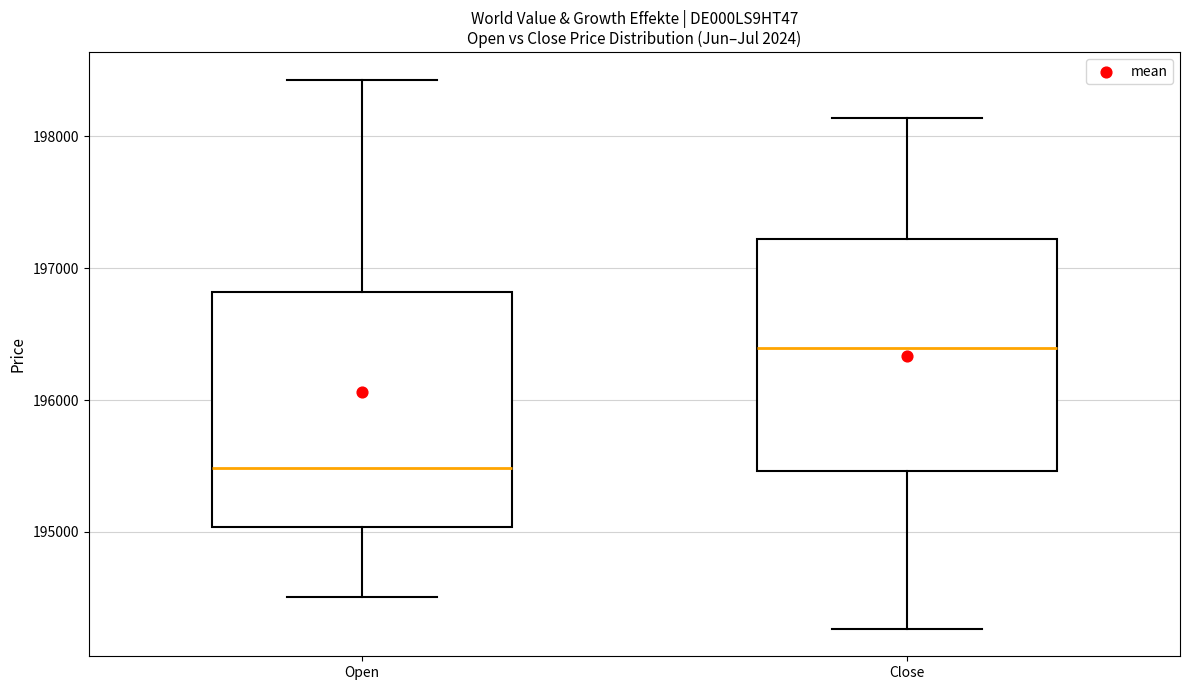

Reading left to right, read every box against the y-axis: the position of its median line, the range the box covers, and the ends of its whiskers. The values are not printed on the chart, so give them approximately, as read against the axis.

Open: median 195500, box 195000 to 196800, whiskers 194500 to 198400
Close: median 196400, box 195500 to 197200, whiskers 194300 to 198100